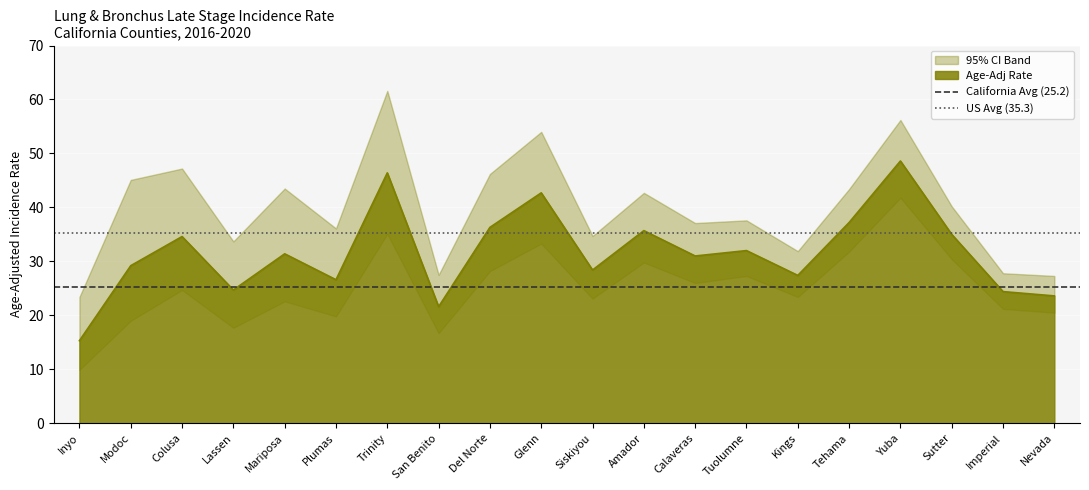

Which category has the highest value in the Age-Adj Rate series?

Yuba